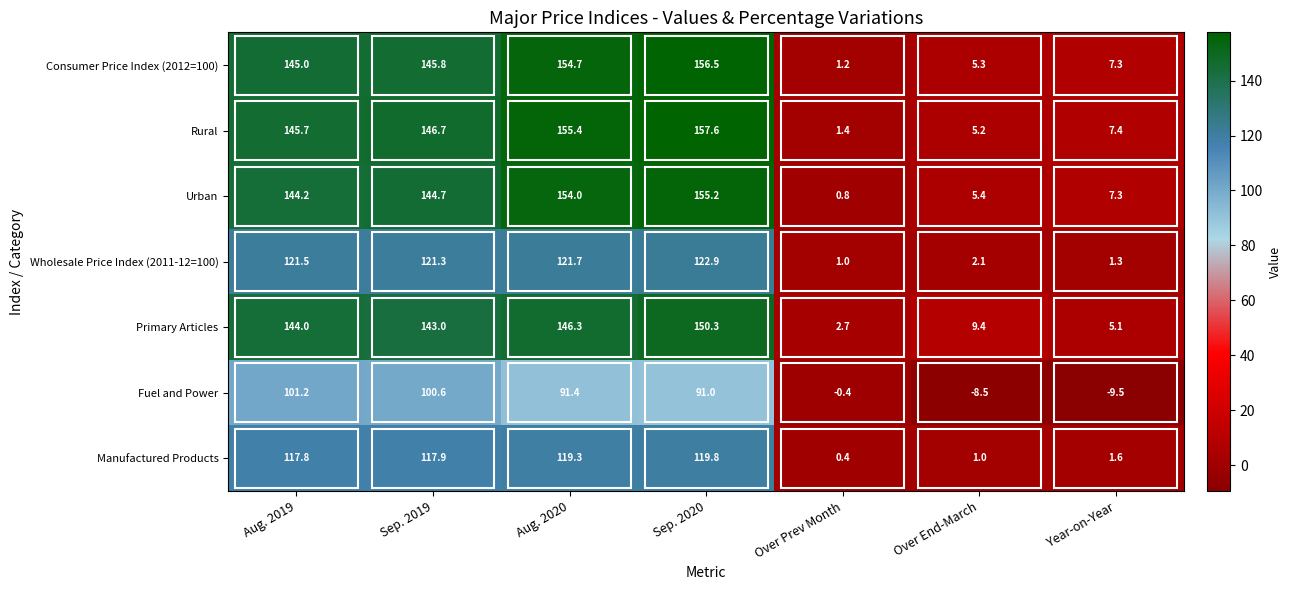

What is the sum of all Rural values?

619.4